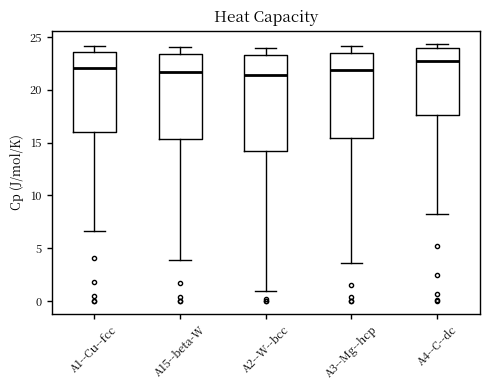

Reading left to right, read every box against the y-axis: the position of its median line, the range the box covers, and the ends of its whiskers. The values are not printed on the chart, so give them approximately, as read against the axis.

A1--Cu--fcc: median 22.0, box 16.0 to 23.5, whiskers 6.5 to 24.0
A15--beta-W: median 21.5, box 15.5 to 23.5, whiskers 4.0 to 24.0
A2--W--bcc: median 21.5, box 14.0 to 23.5, whiskers 1.0 to 24.0
A3--Mg--hcp: median 22.0, box 15.5 to 23.5, whiskers 3.5 to 24.0
A4--C--dc: median 23.0, box 17.5 to 24.0, whiskers 8.0 to 24.5